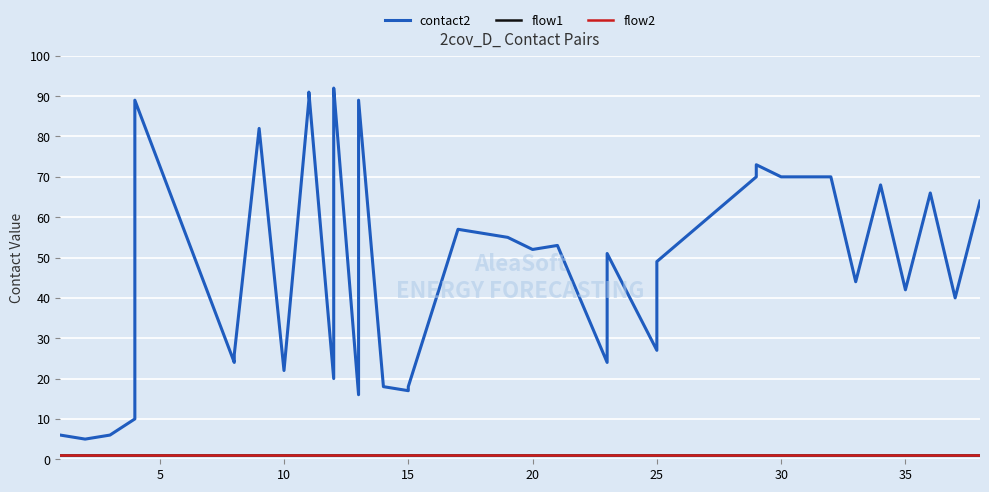

How many data points in contact2 are less than 52?

20